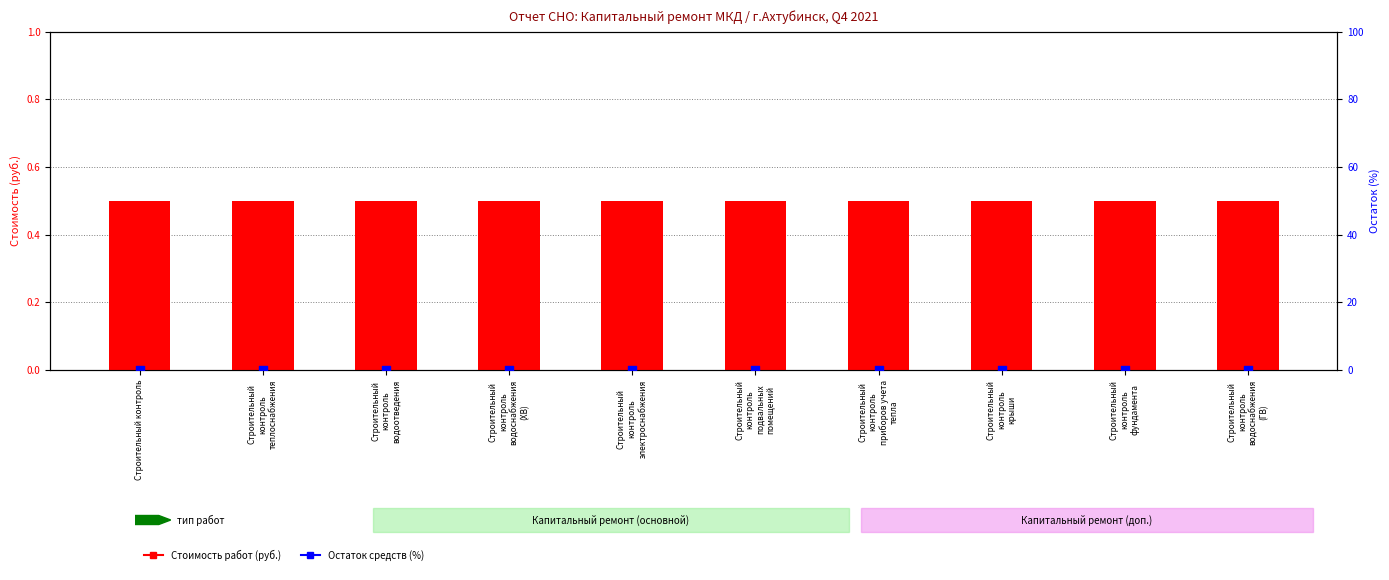

Is the value of Остаток средств at Строительный
контроль
приборов учета
тепла greater than the value of Стоимость работ at Строительный контроль?

No